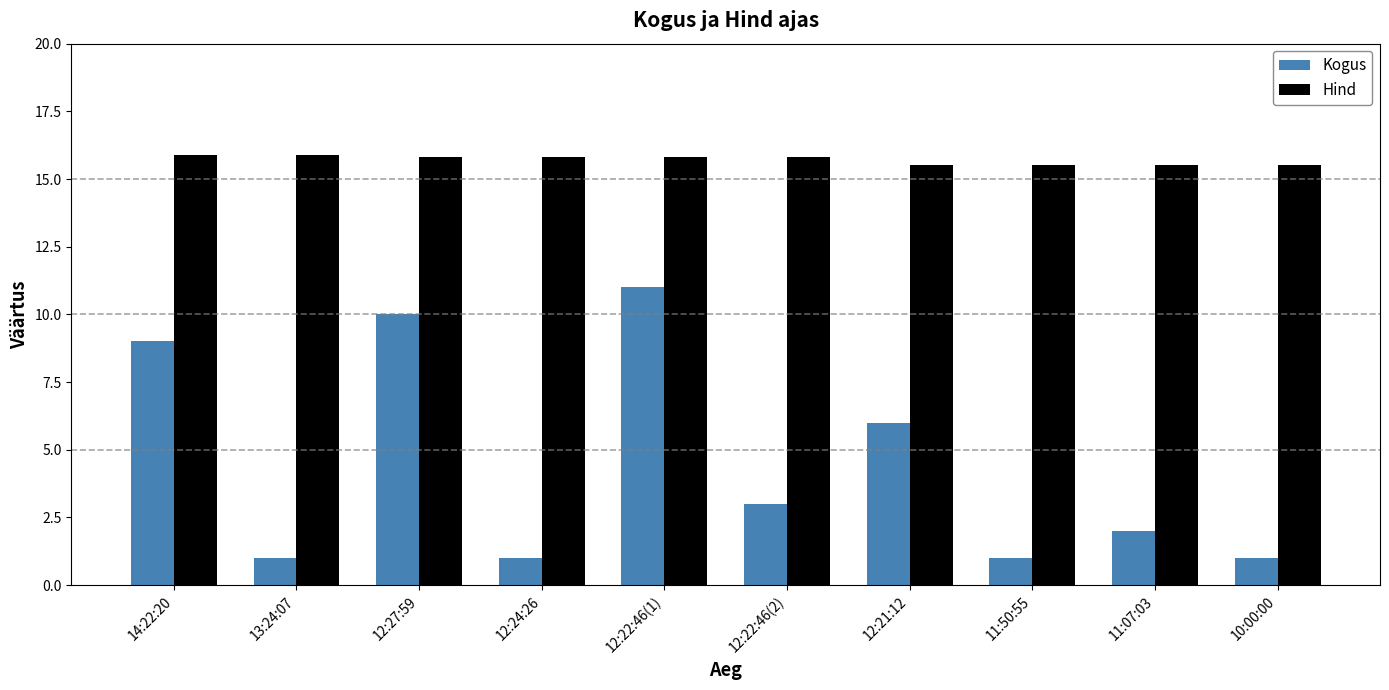

What is the smallest value displayed?

1.0